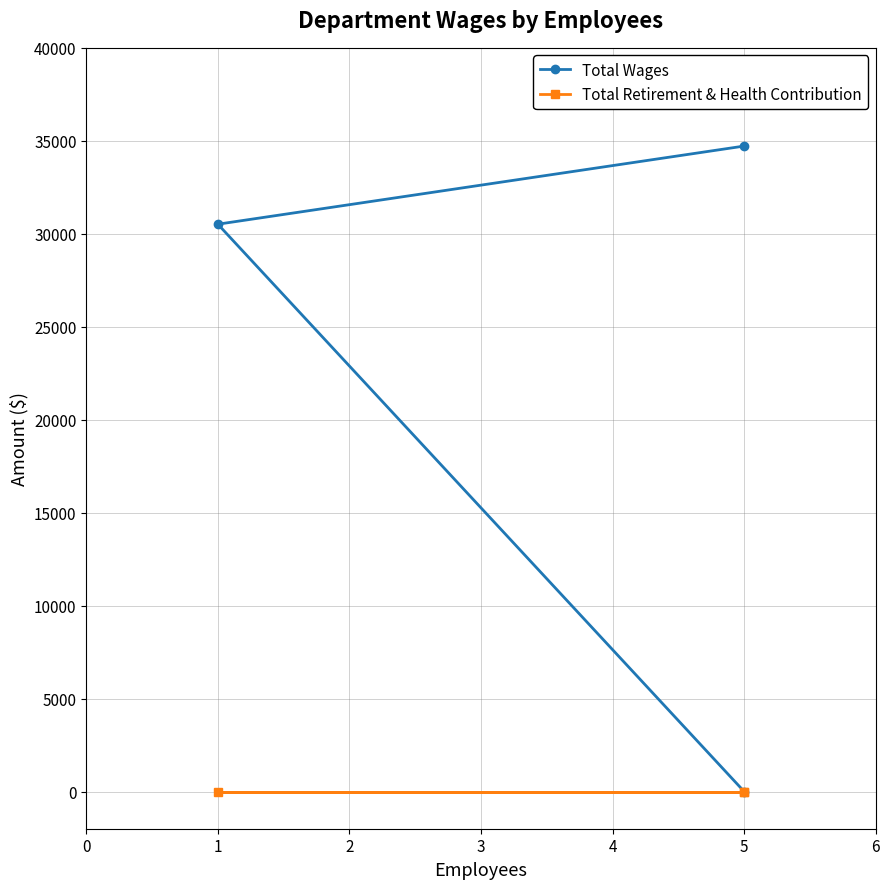

How many data points does each series have?

3